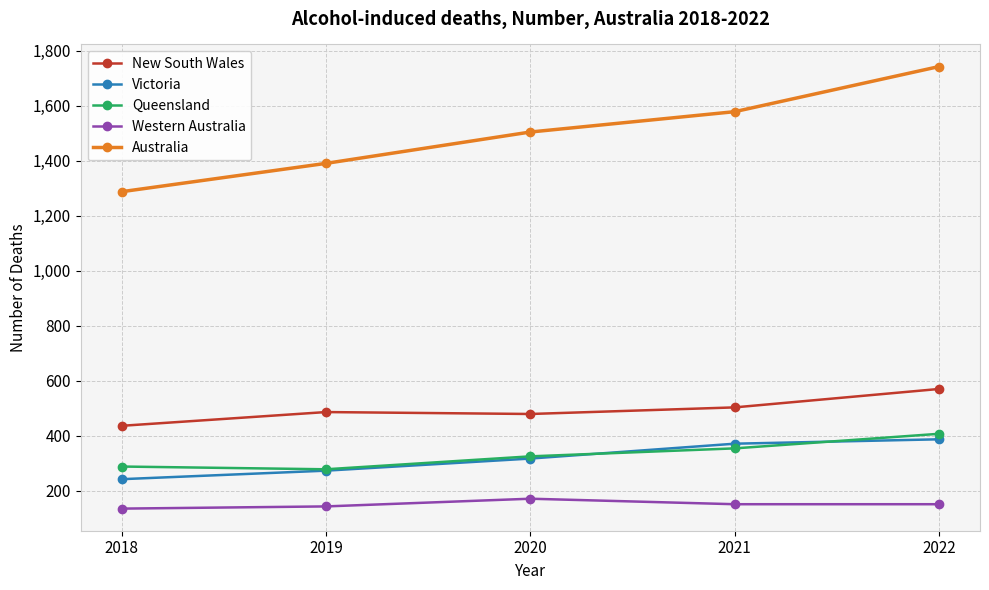

Which series changed the most between 2018 and 2019?

Australia